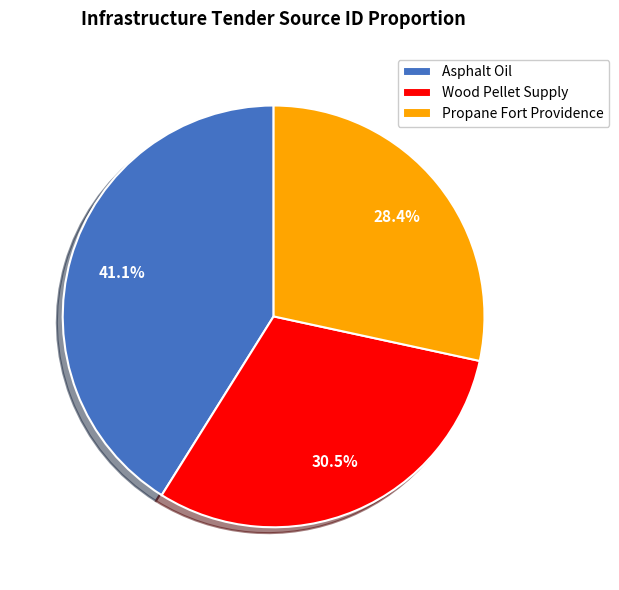

What percentage is NOT represented by Asphalt Oil?

58.9%